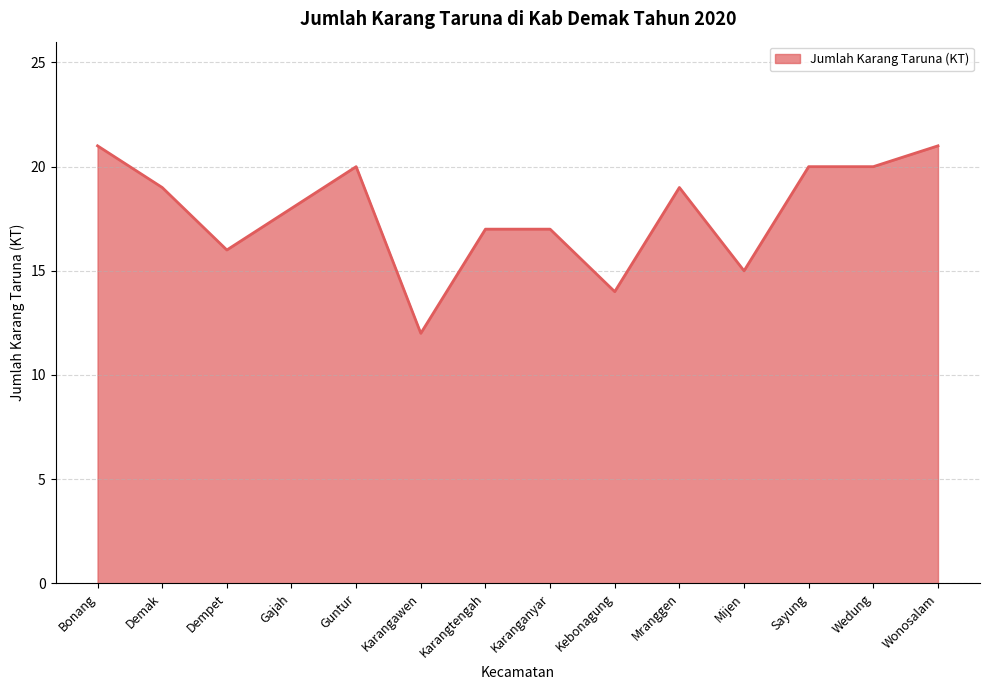

How many values are between 16 and 20?

9